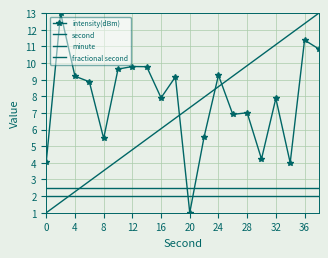

What is the sum of all intensity(dBm) values?

155.0